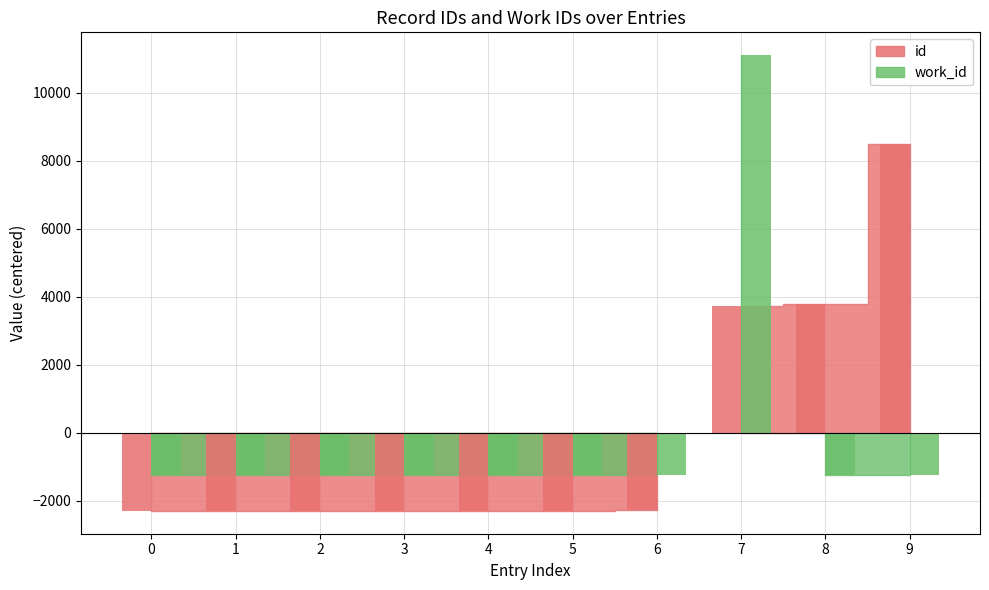

At how many categories does at least one series exceed -1746?

10